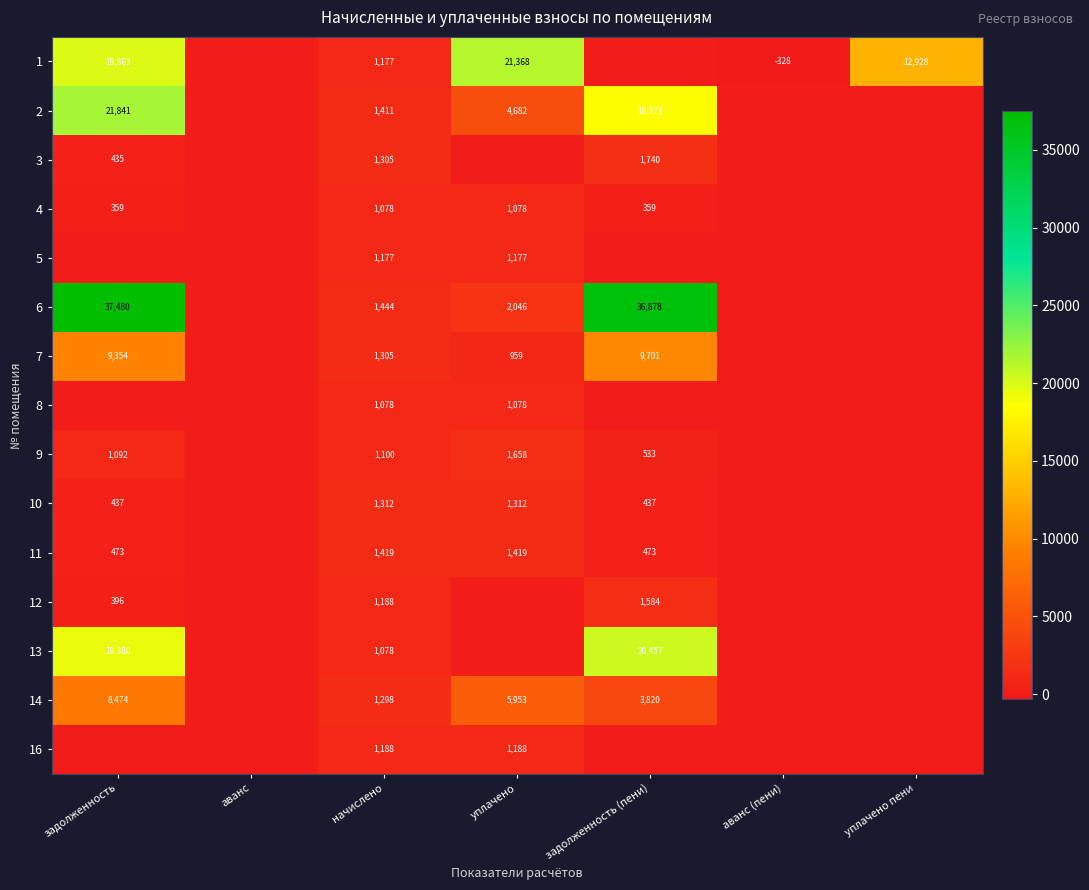

What is the difference between the highest and lowest values at аванс (пени)?

327.5